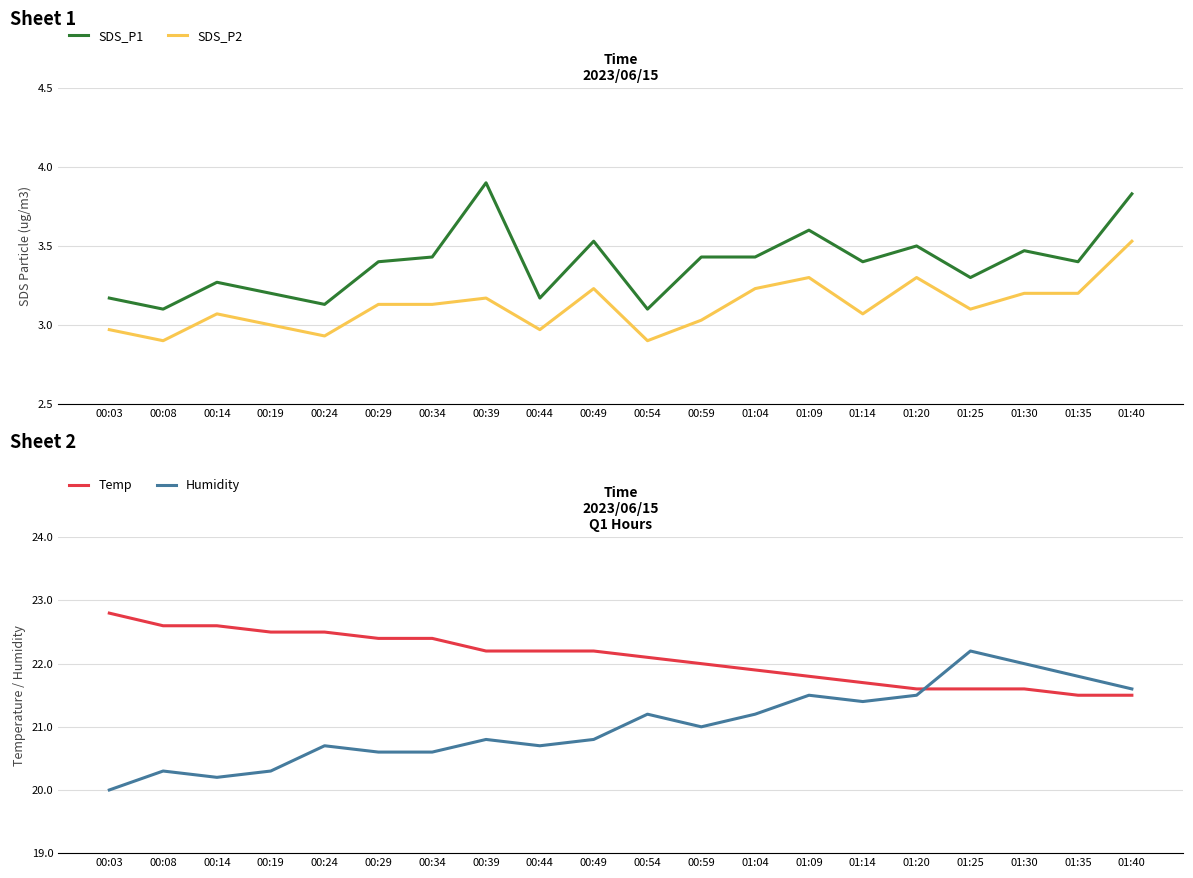

True or false: SDS_P1 and Humidity cross at least once.

False